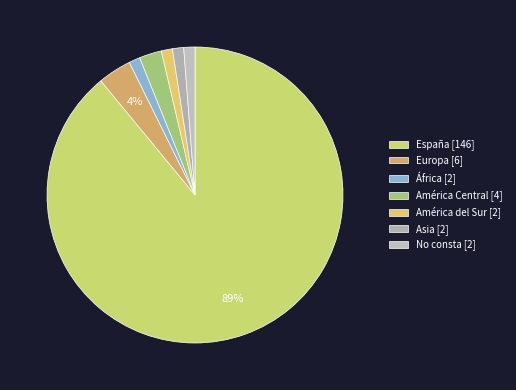

How many segments does this pie chart have?

7